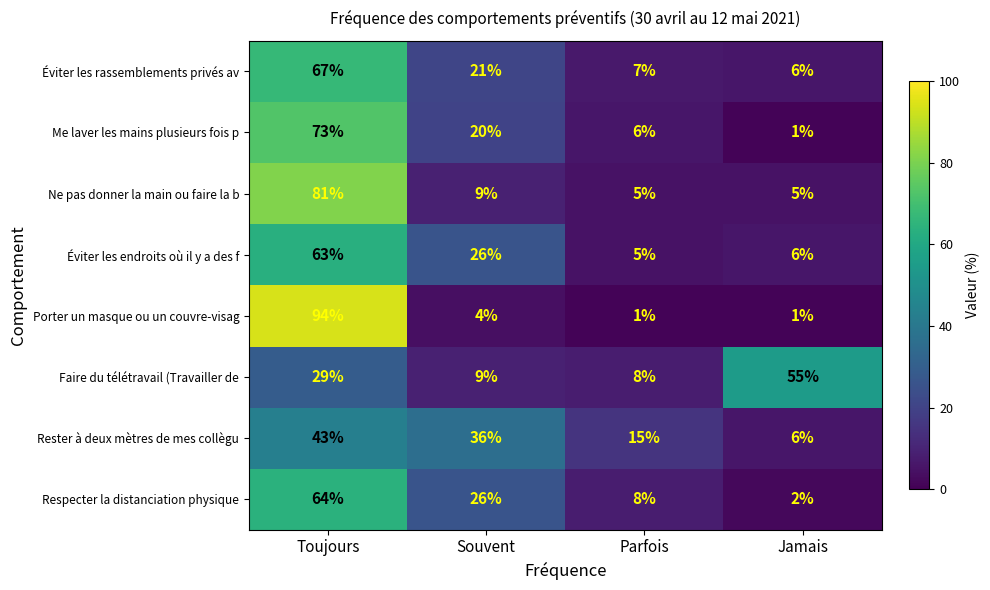

The Rester à deux mètres de mes collègu series shows 36 at Souvent. True or false?

True